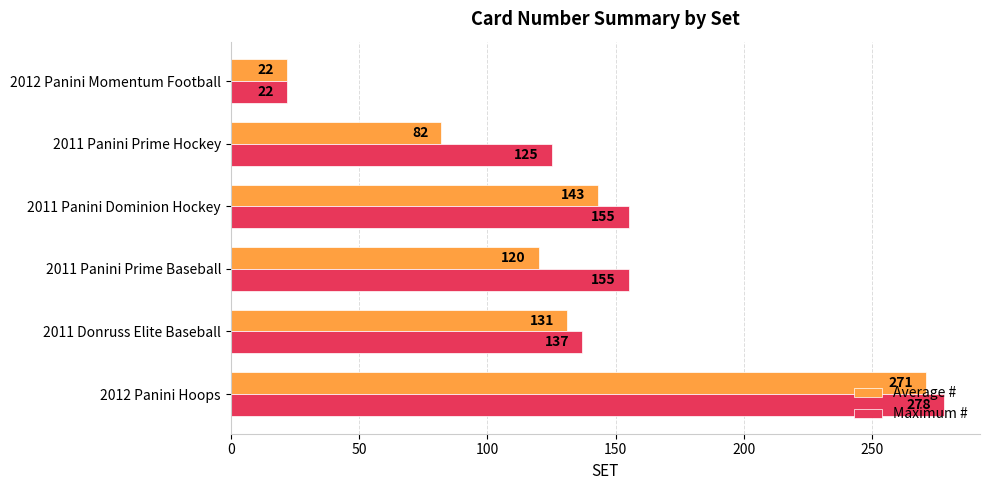

At how many categories does at least one series exceed 49?

5